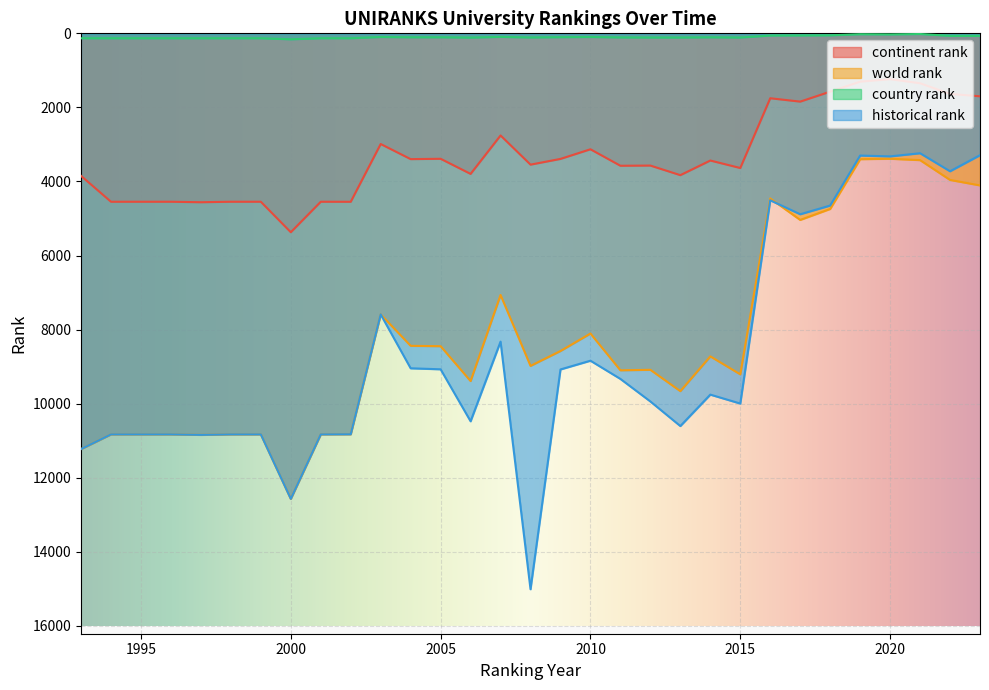

Which series has the largest total across all categories?

historical rank